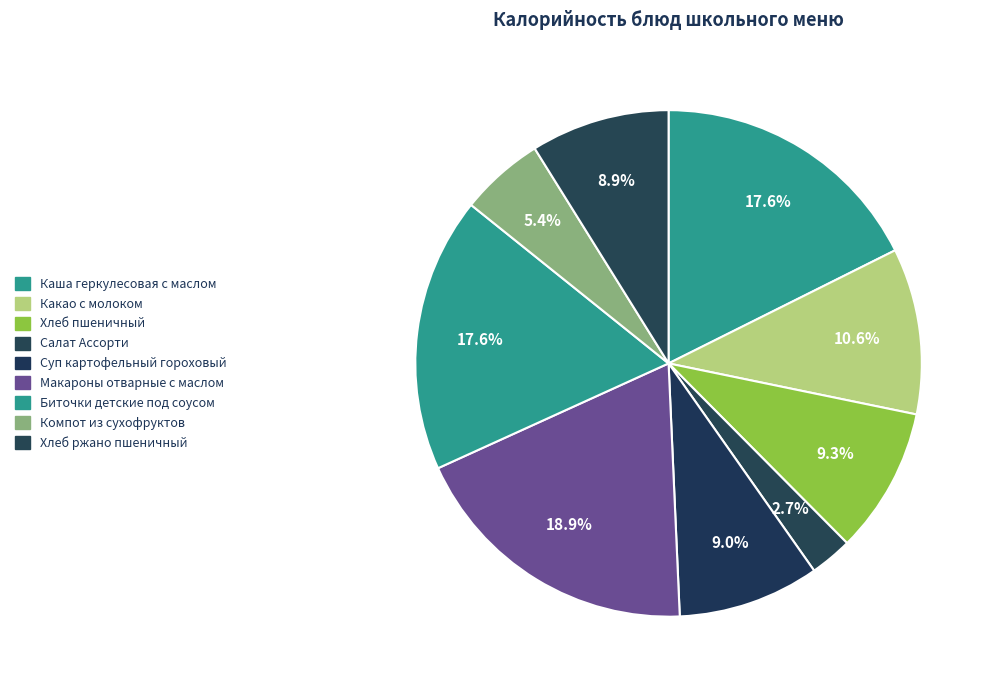

The Макароны отварные с маслом slice represents 32% of the pie. True or false?

False